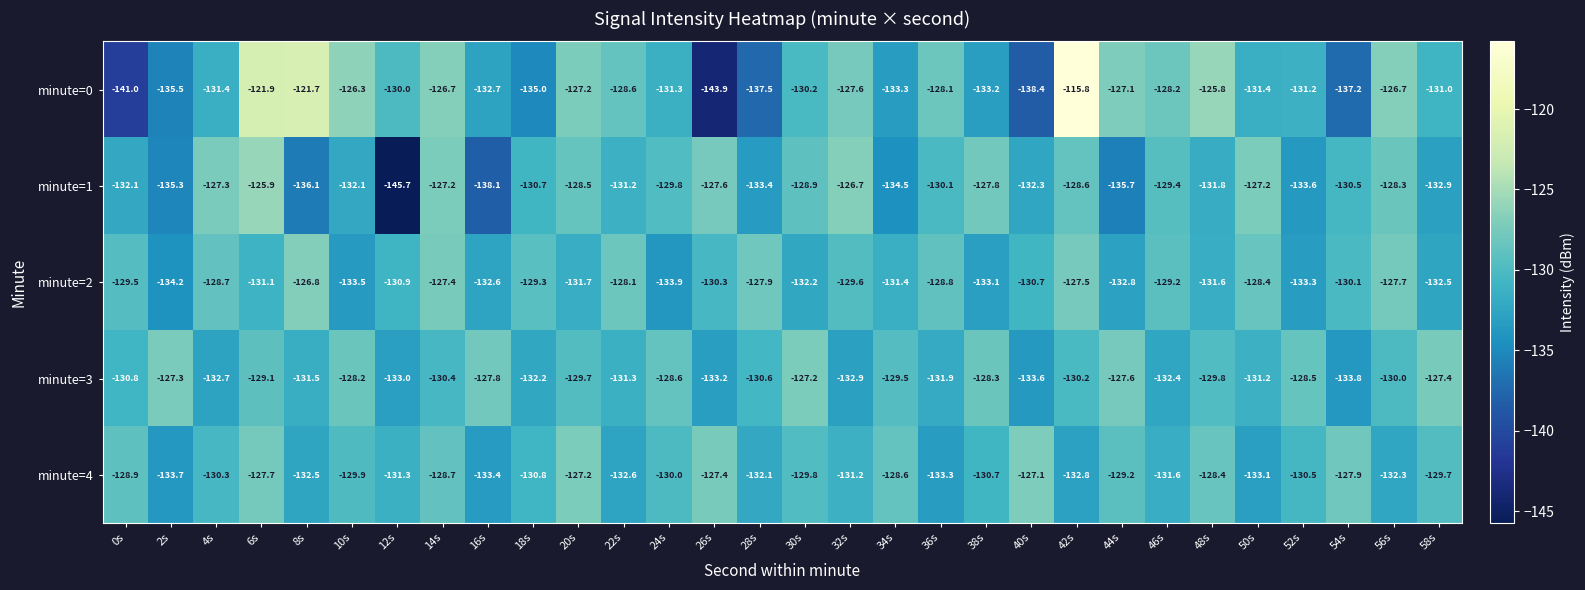

How many series are shown in this chart?

5